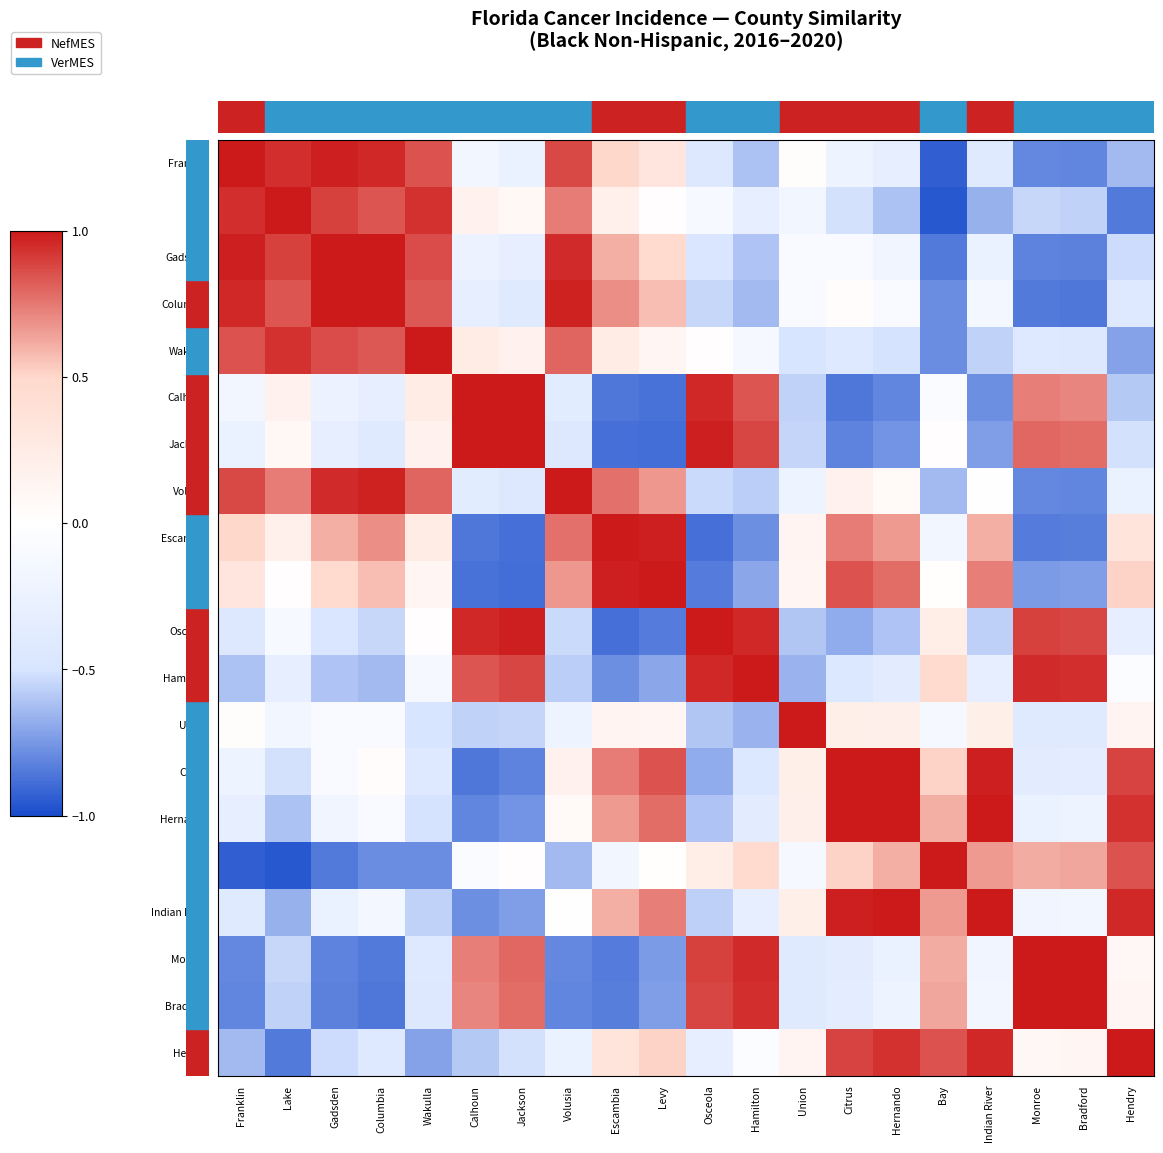

Count the number of categories in the chart.

20